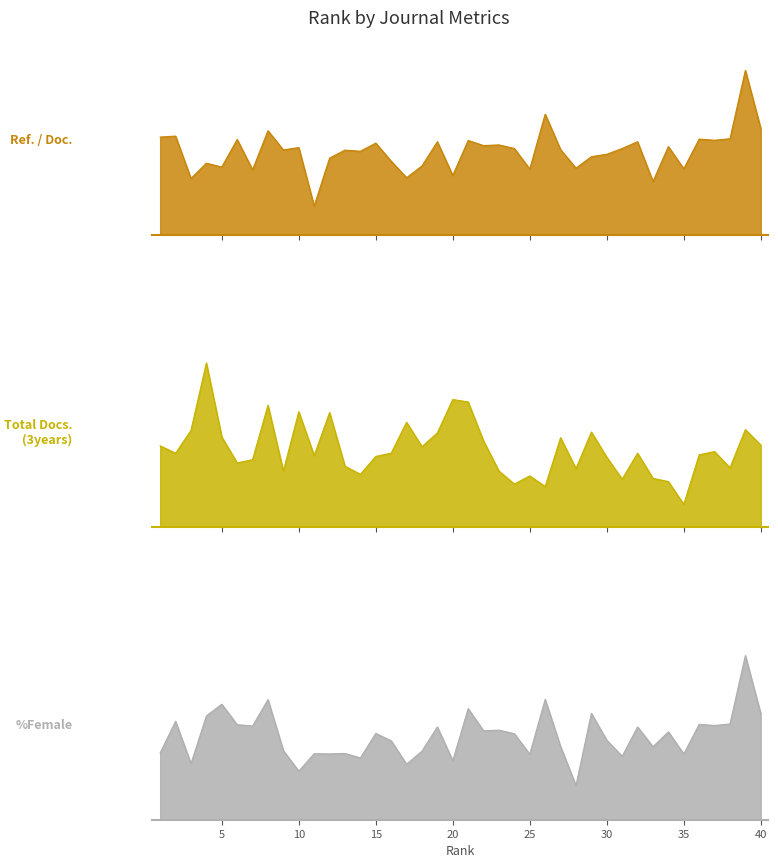

Reading right to left, what are all the values shown in this chart?

Ref. / Doc.: 57.1	88.5	51.6	50.8	51.4	35.4	47.4	28.6	50.0	46.3	43.2	41.9	35.8	45.8	64.9	35.3	46.3	48.3	47.9	50.7	31.8	50.0	37.0	30.6	39.5	49.3	44.9	45.5	41.2	15.3	46.9	45.6	55.9	34.9	51.2	36.4	38.4	30.2	53.0	52.5
Total Docs. (3years): 101.0	120.0	73.0	93.0	89.0	28.0	56.0	60.0	91.0	59.0	86.0	117.0	72.0	110.0	50.0	63.0	53.0	69.0	106.0	154.0	157.0	116.0	99.0	129.0	91.0	87.0	65.0	75.0	141.0	88.0	142.0	69.0	150.0	83.0	79.0	111.0	202.0	119.0	91.0	100.0
%Female: 57.1	88.5	51.6	50.8	51.4	35.4	47.4	39.4	50.0	34.2	42.9	57.3	18.4	39.5	64.9	35.3	46.3	48.3	47.9	59.9	31.8	50.0	37.0	29.9	42.5	46.5	33.3	35.7	35.5	35.6	26.1	37.3	64.7	50.5	51.2	62.3	55.9	30.2	53.0	36.0